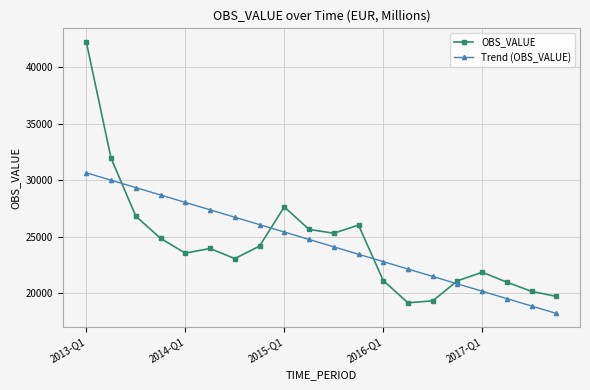

Rank the series by their maximum value, from highest to lowest.

OBS_VALUE, Trend (OBS_VALUE)